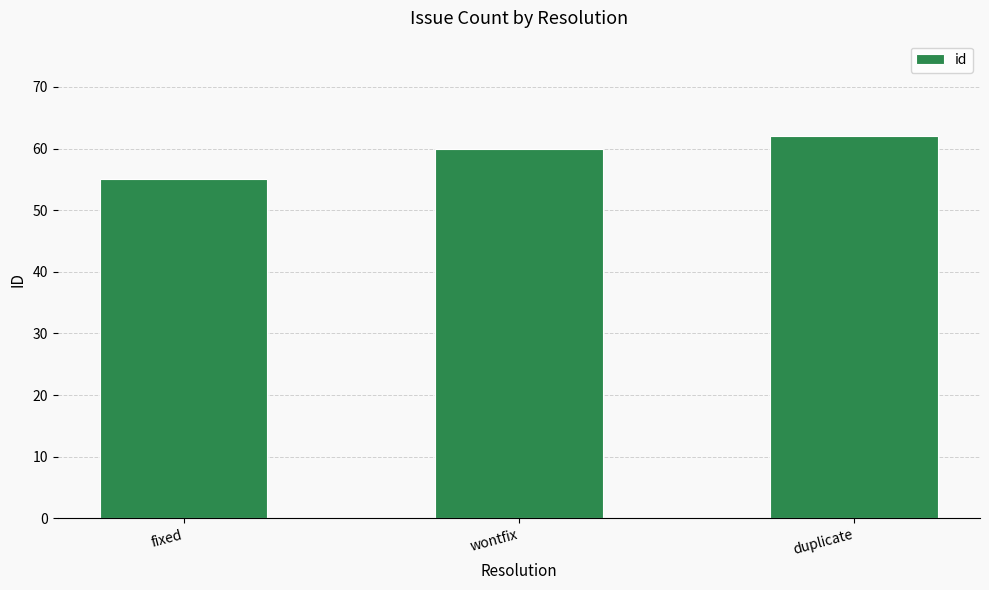

The value at wontfix is 60. True or false?

True